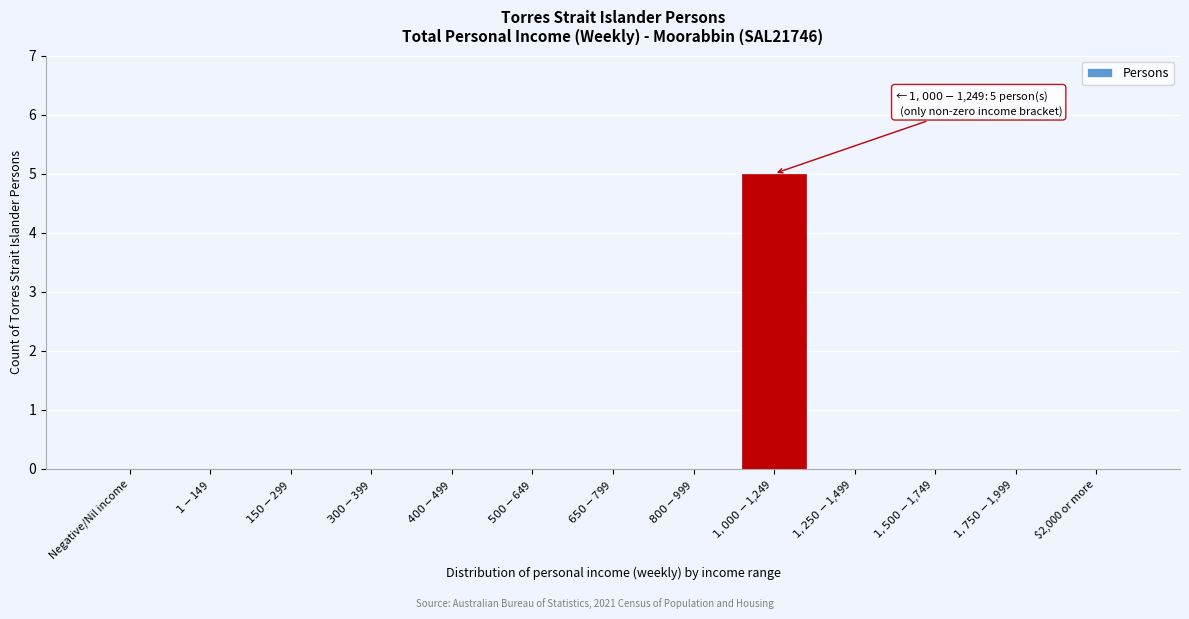

Is it true that the value at $2,000 or more is 0?

True